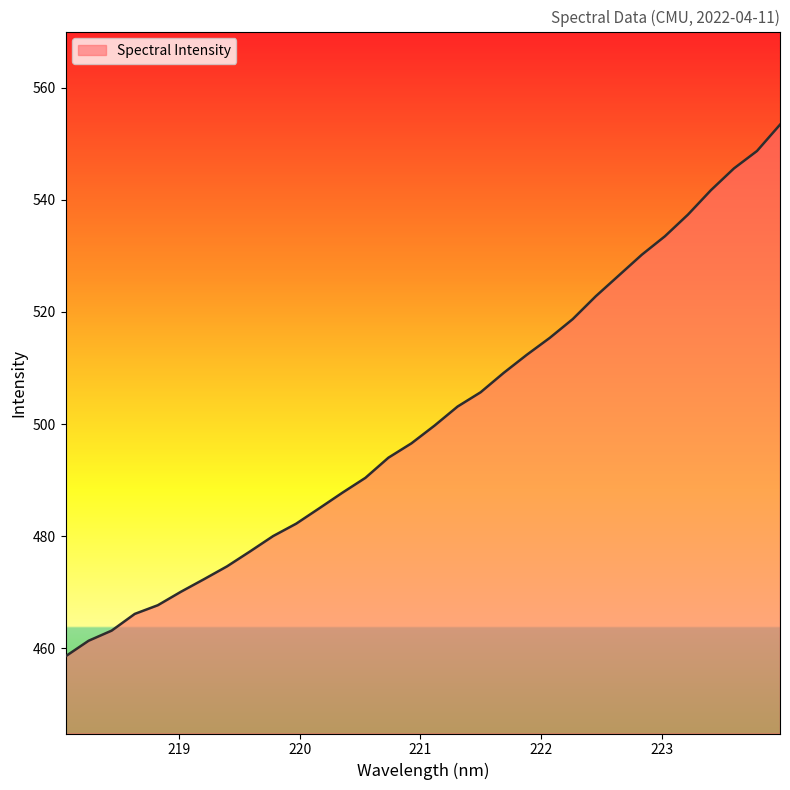

What is the smallest value displayed?

458.6